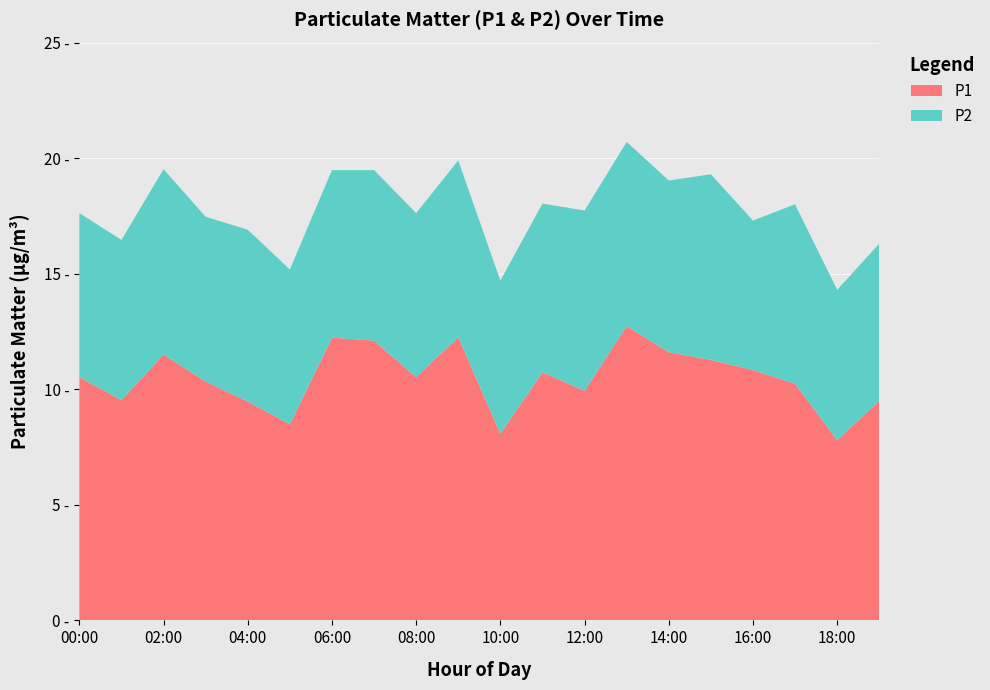

Reading left to right, extract all data points from this chart.

P1: 10.5	9.5	11.5	10.3	9.5	8.5	12.2	12.1	10.5	12.2	8.1	10.7	9.9	12.7	11.6	11.3	10.8	10.2	7.8	9.5
P2: 7.1	6.9	8.0	7.1	7.4	6.7	7.2	7.4	7.1	7.7	6.6	7.3	7.8	8.0	7.4	8.0	6.5	7.8	6.5	6.8